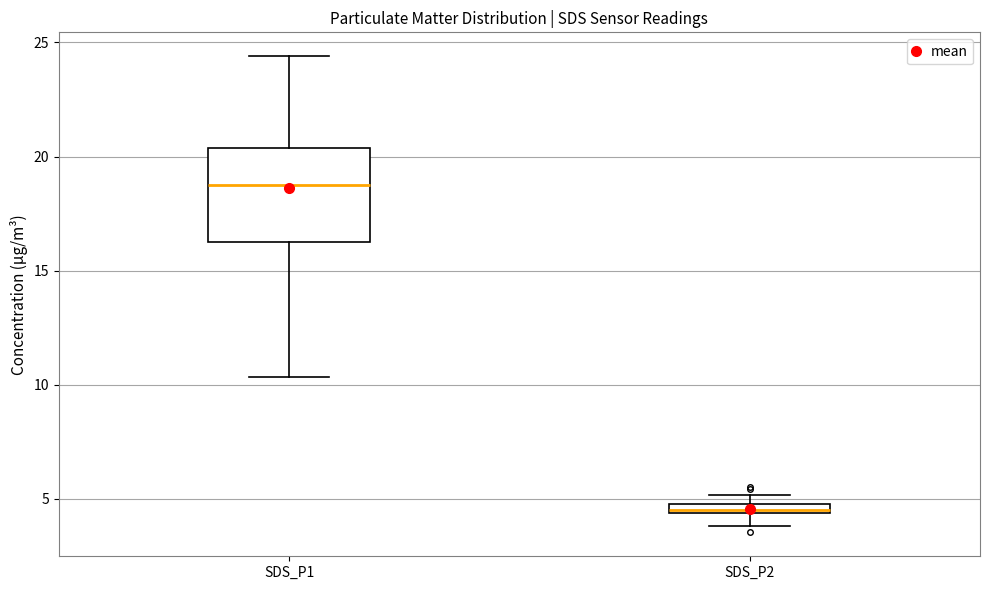

Which box is the tallest, from its lower edge to its upper edge?

SDS_P1